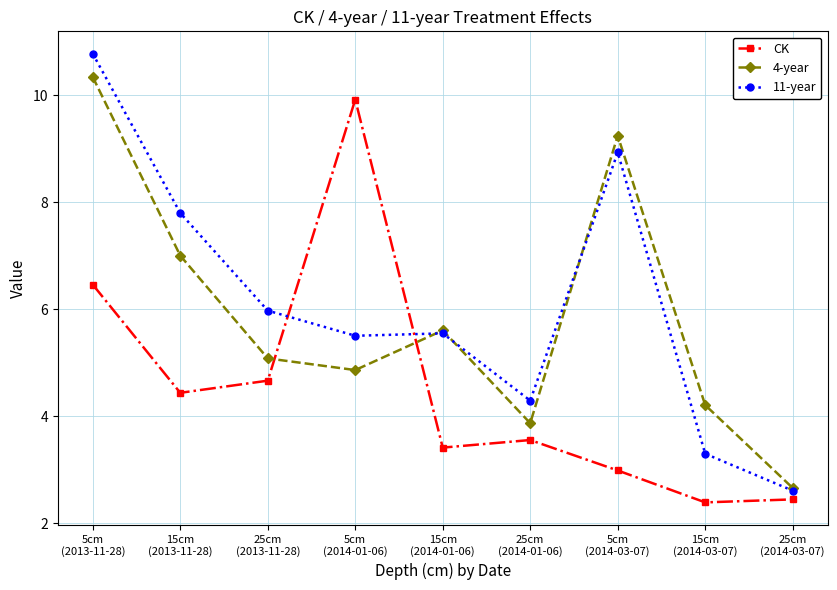

True or false: CK has a value of 2.8 at 25cm
(2013-11-28).

False